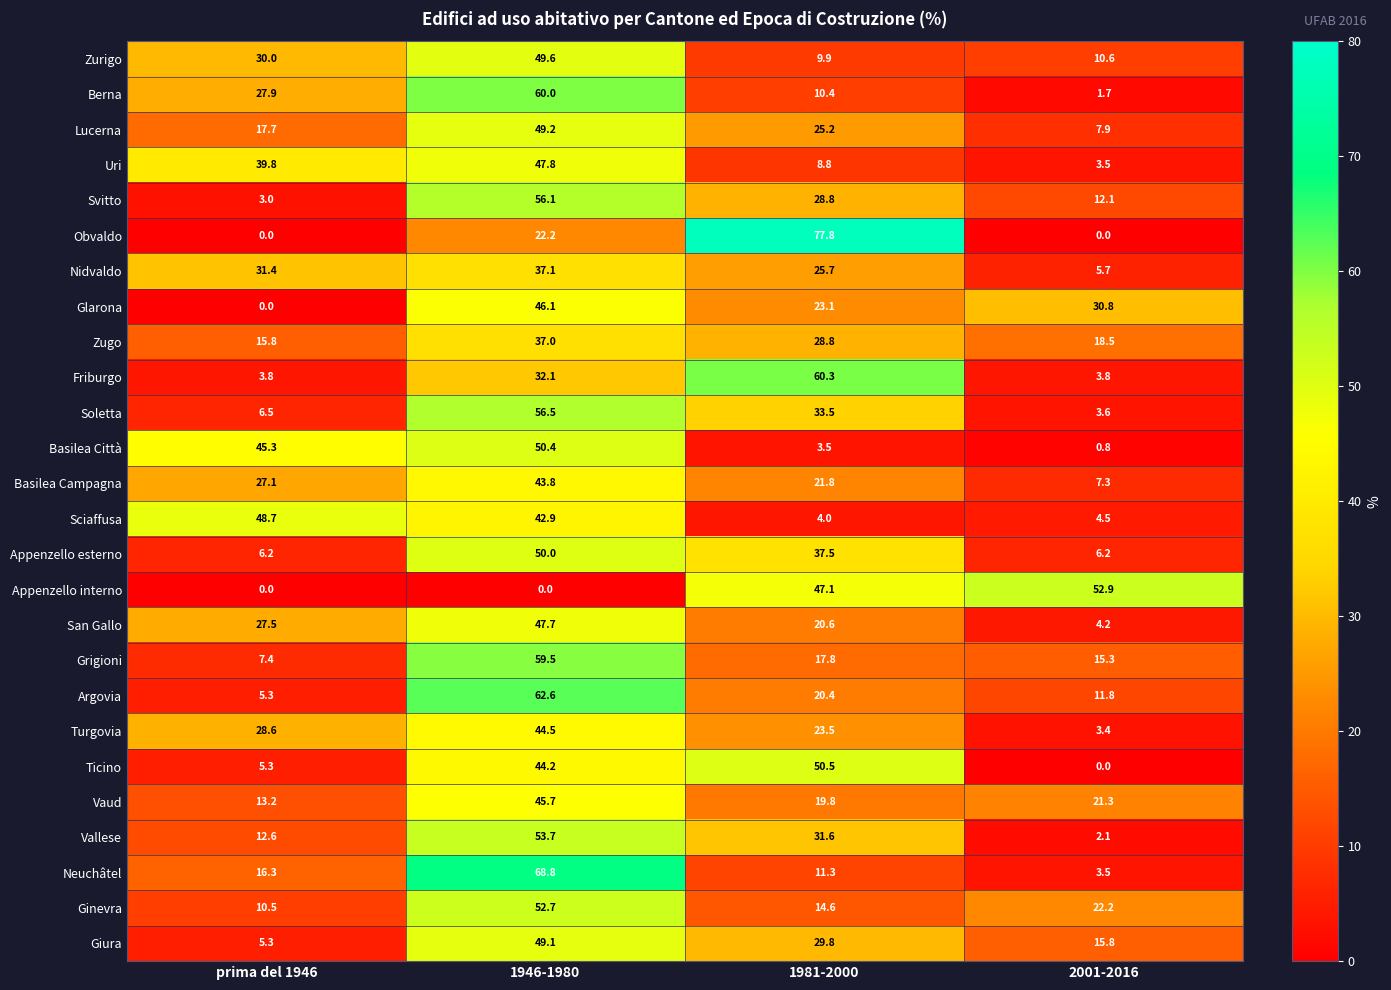

The value of Neuchâtel at prima del 1946 is 16.3. True or false?

True